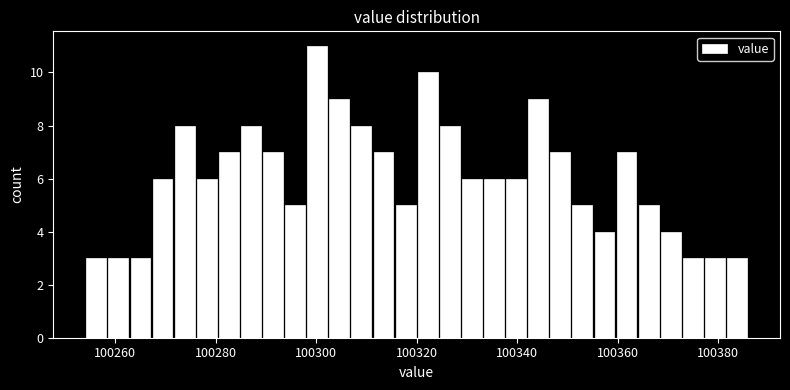

Read against the x-axis, roughly where is the centre of the tallest bar?

100300